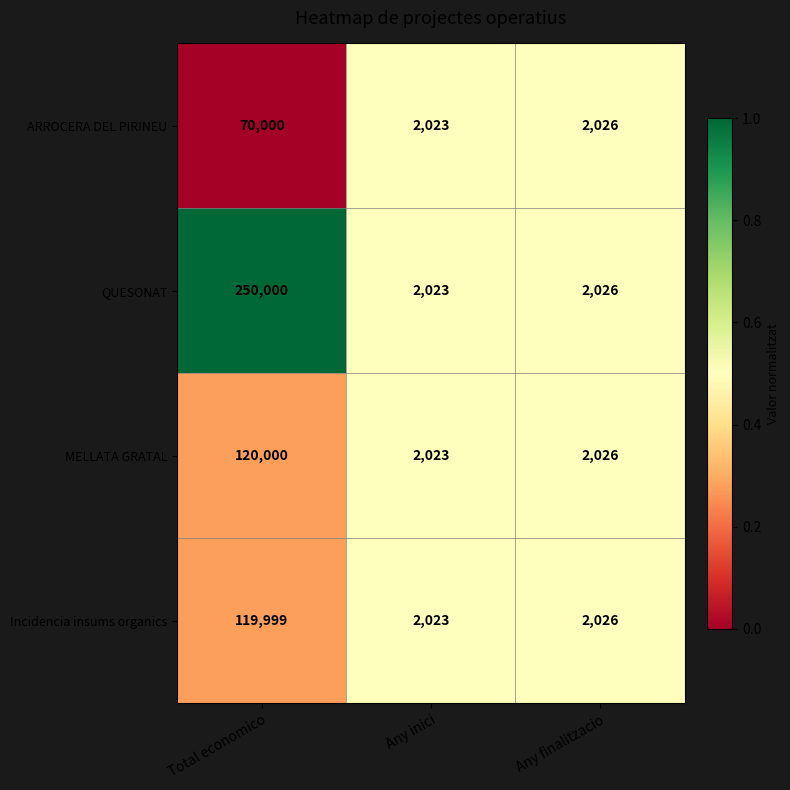

The ARROCERA DEL PIRINEU series shows 2023 at Any inici. True or false?

True